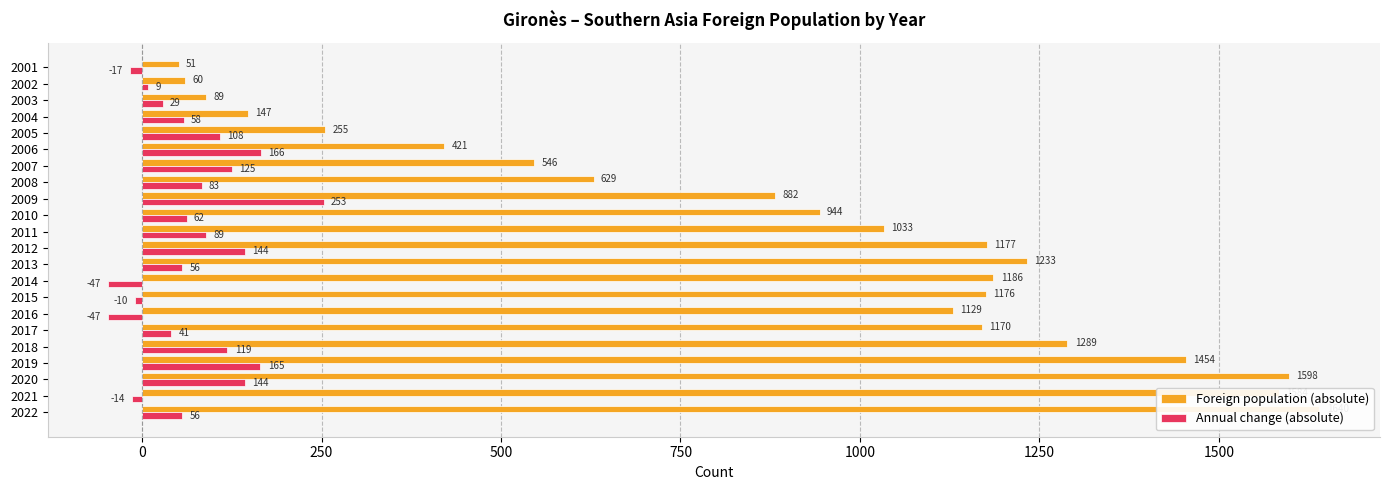

Rank the series at 2012 from highest to lowest value.

Foreign population (absolute), Annual change (absolute)